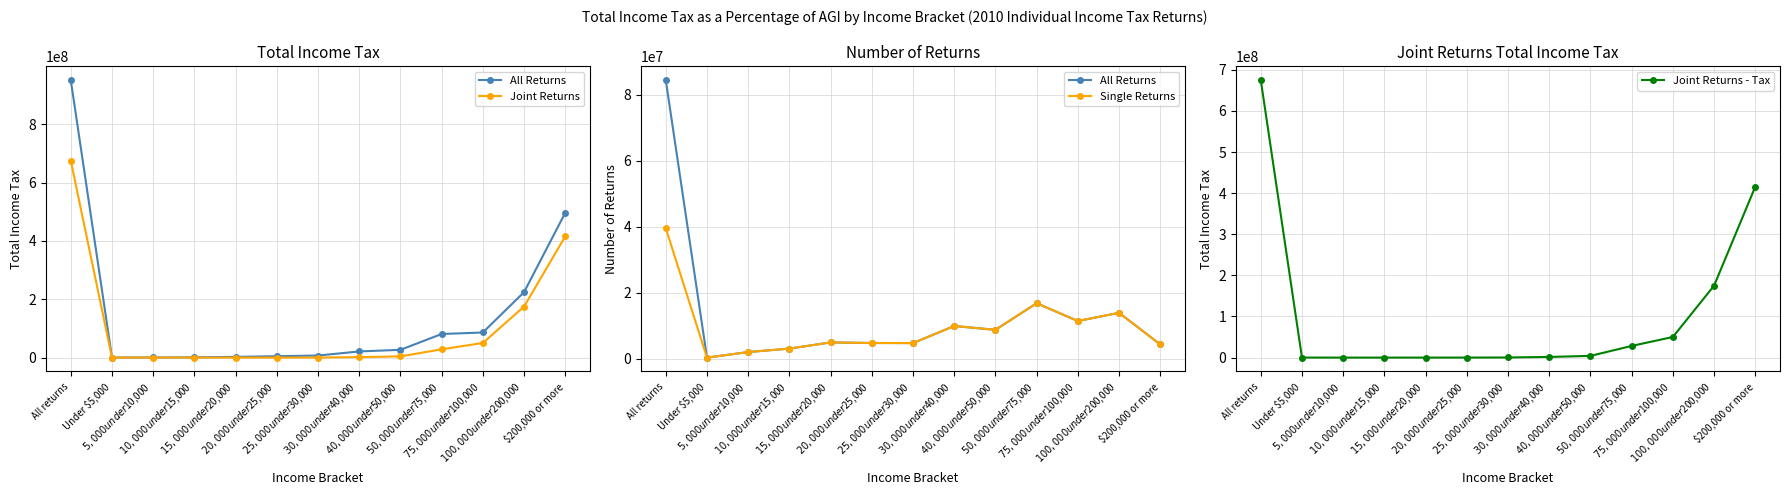

How many intersections are there between Joint Returns - Tax and All Returns?

2